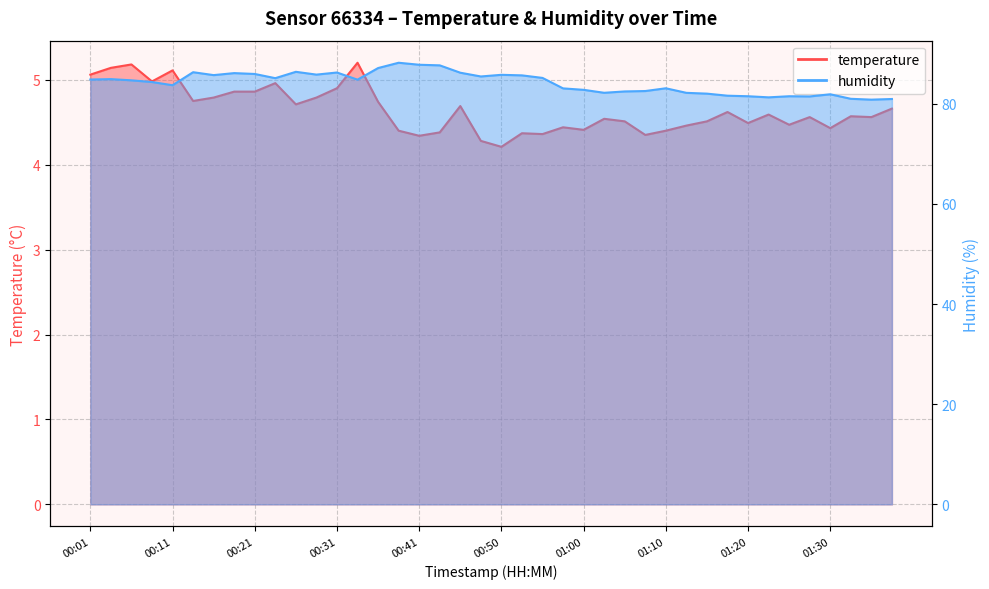

True or false: temperature has more than 2 points higher than both neighbors.

True